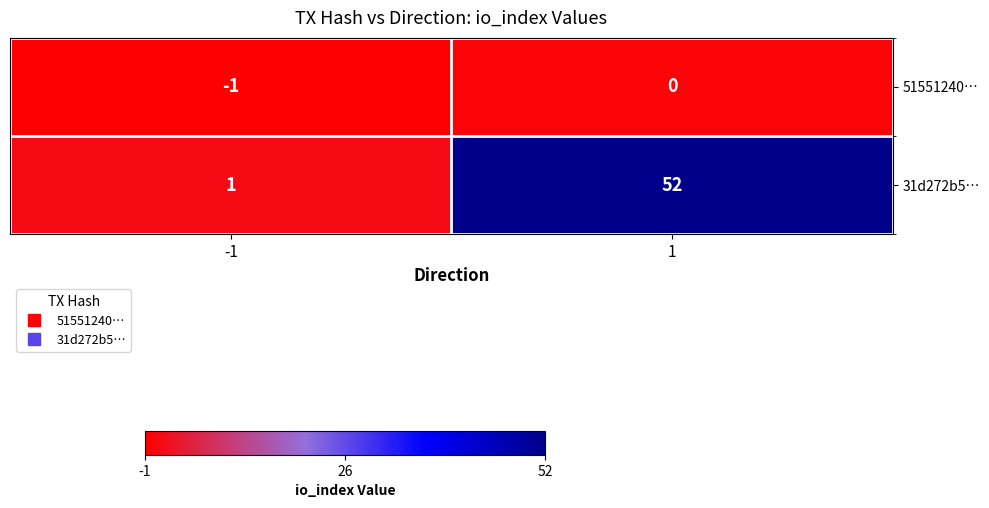

At how many categories does at least one series exceed 15?

1